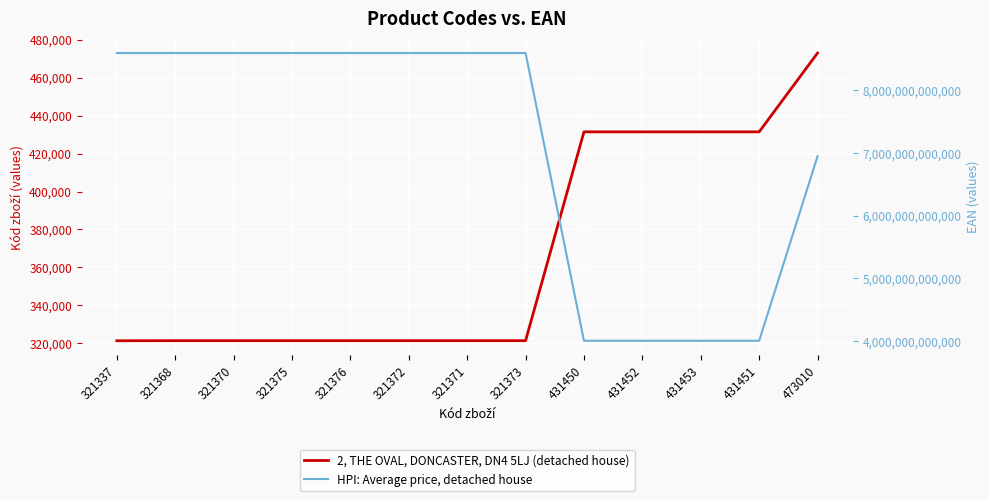

What is the difference between the maximum and minimum values in the HPI: Average price, detached house series?

4587801573423